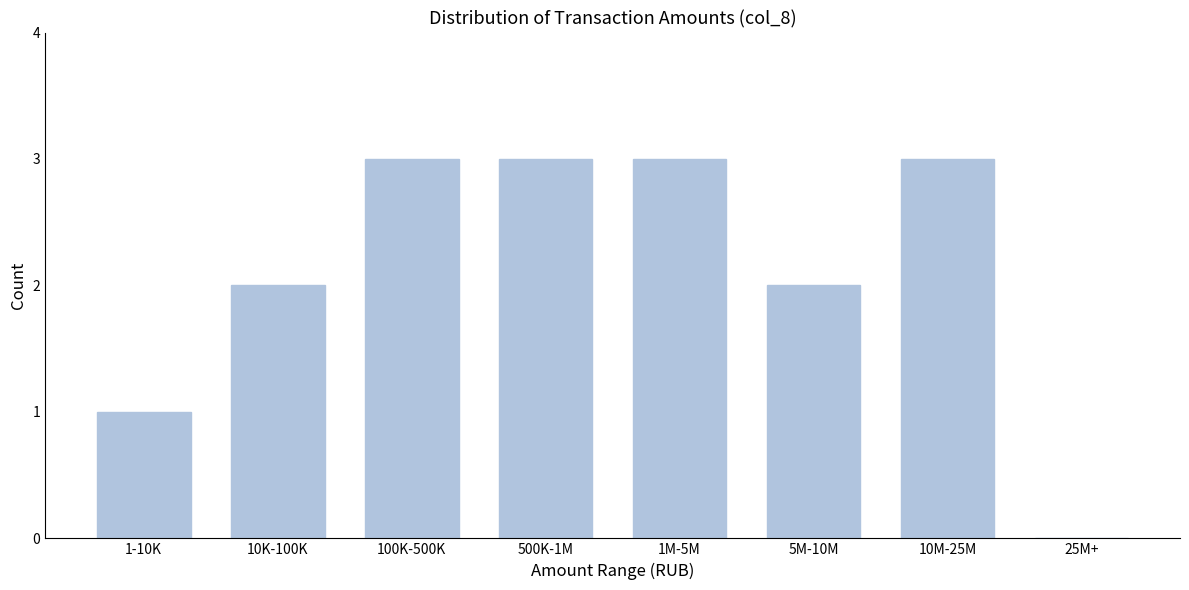

Reading right to left, list all the values displayed in this chart.

25M+=0	10M-25M=3	5M-10M=2	1M-5M=3	500K-1M=3	100K-500K=3	10K-100K=2	1-10K=1